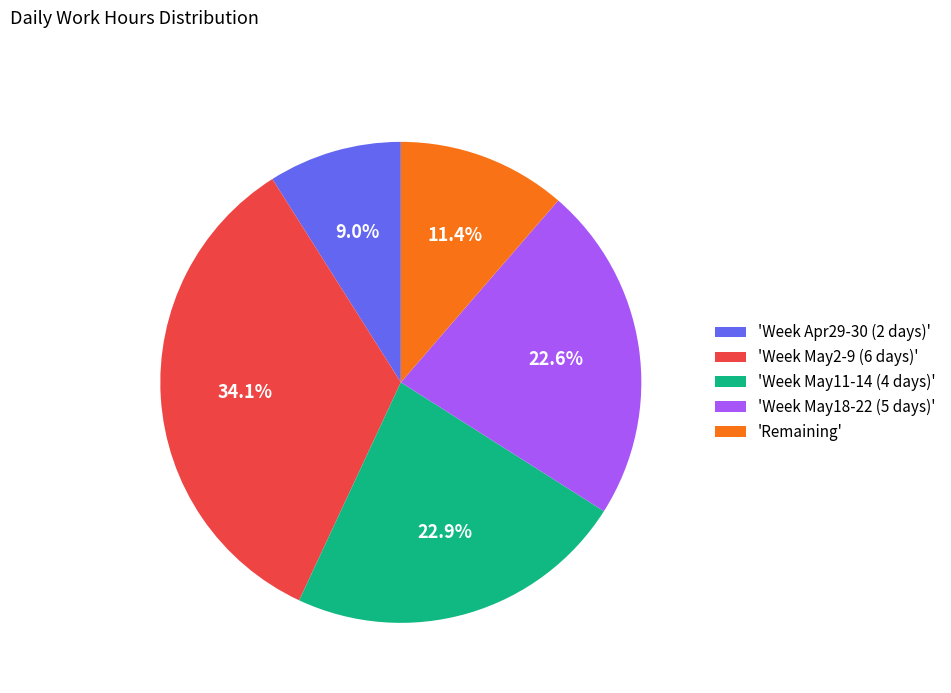

How much of the chart is everything except 'Week Apr29-30 (2 days)'?

91.0%